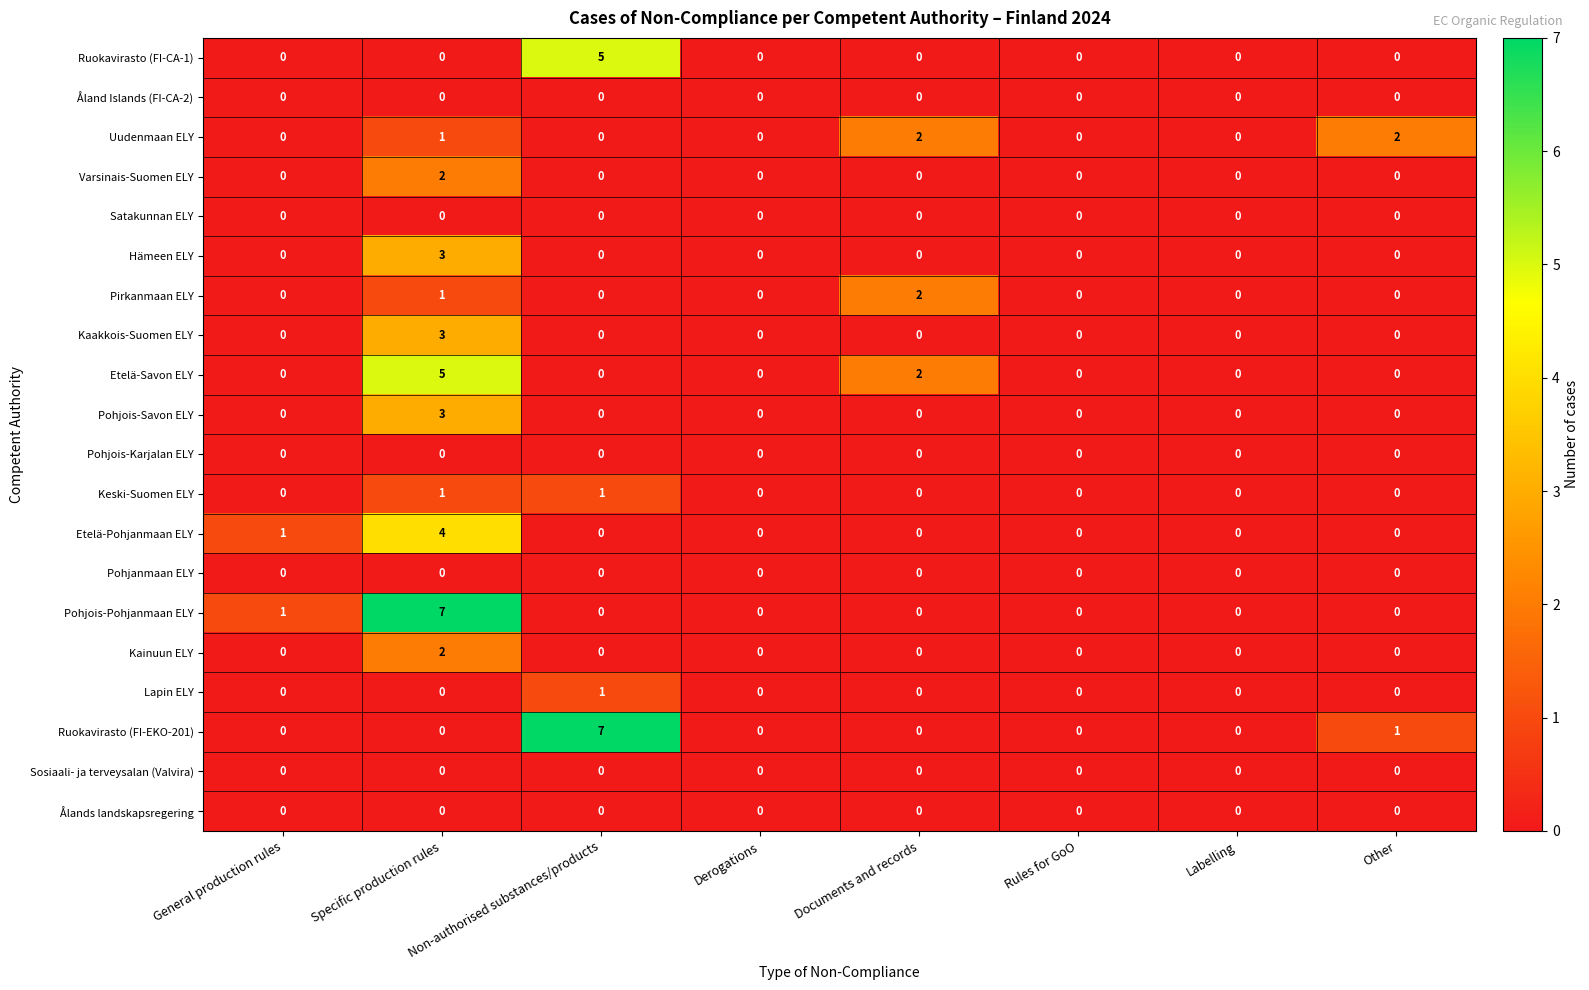

The value of Kaakkois-Suomen ELY at Specific production rules is 3. True or false?

True